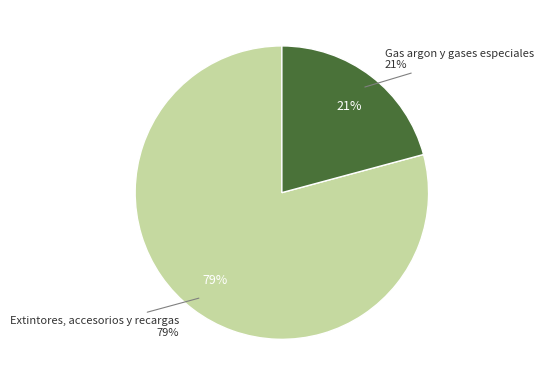

What percentage is NOT represented by Gas argon y gases especiales?

79.2%